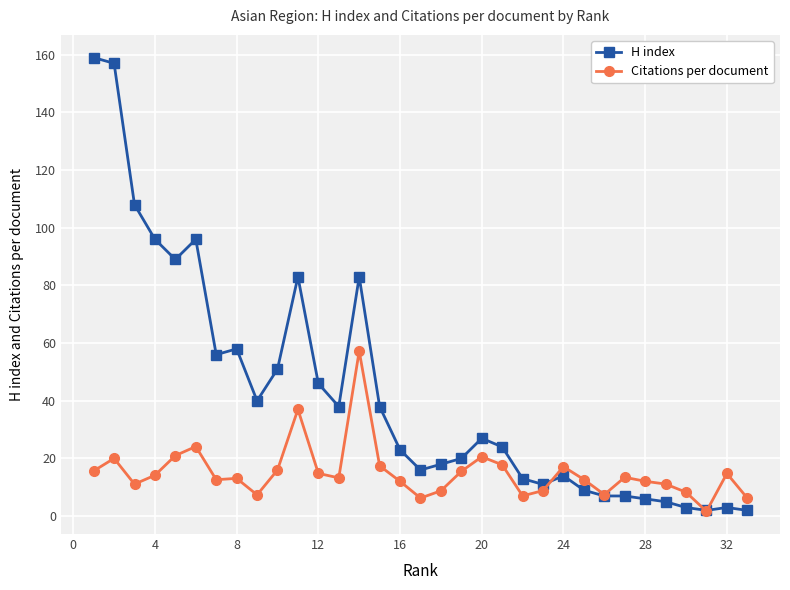

Which series has the largest range (max minus min)?

H index